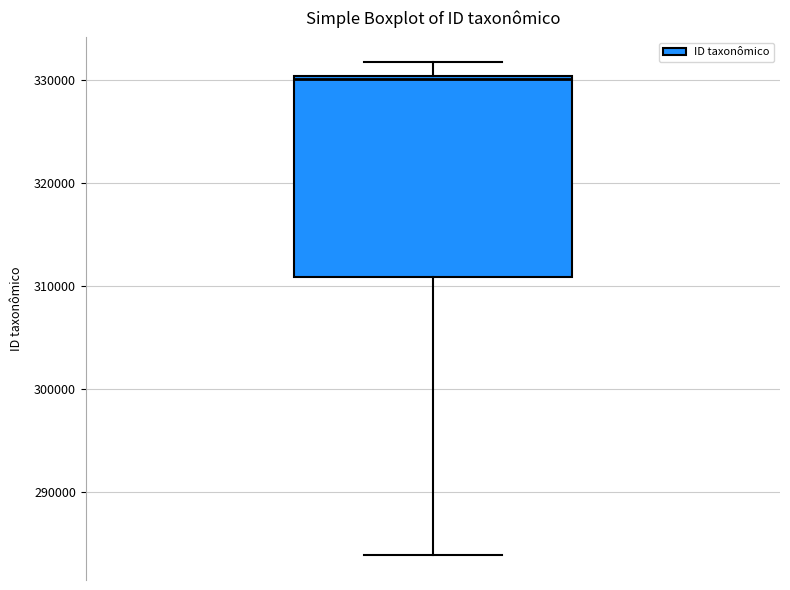

Read this box plot against the y-axis: the position of the median line, the range covered by the box, and the ends of both whiskers. The values are not printed on the chart, so give them approximately, as read against the axis.

median 330000 (just below the box's upper edge), box 311000 to 330000, whiskers 284000 to 332000